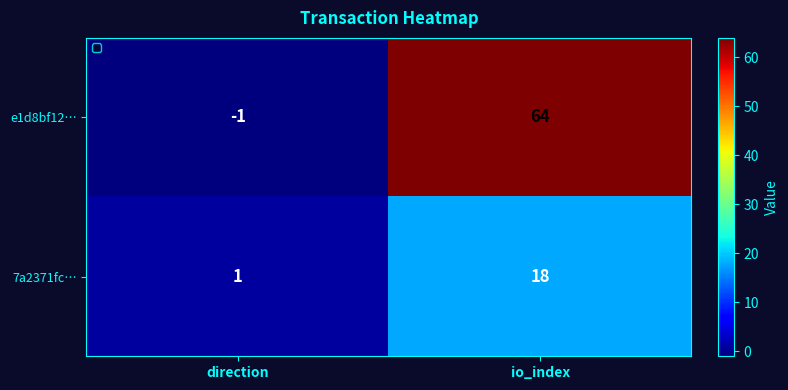

What is the maximum value for 7a2371fc…?

18